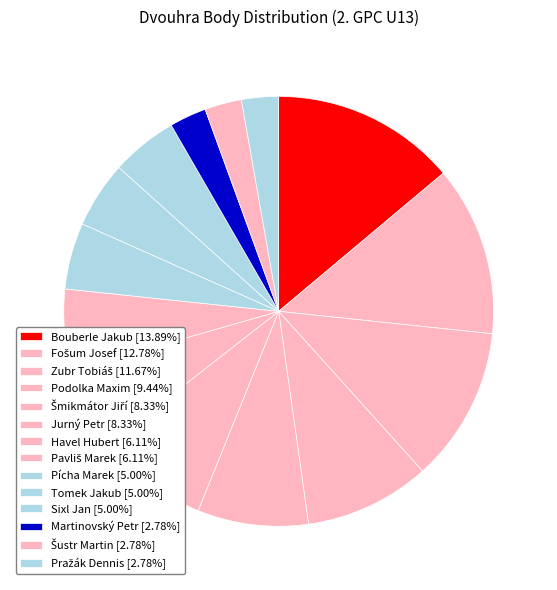

What is the largest slice in the pie chart?

Bouberle Jakub